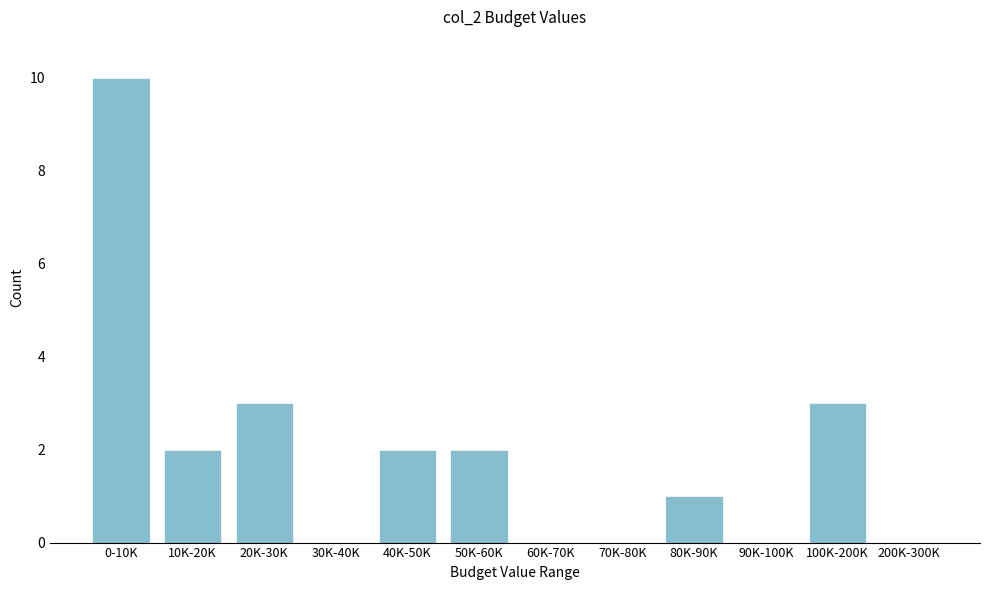

Reading right to left, transcribe all the data shown in this chart.

200K-300K=0	100K-200K=3	90K-100K=0	80K-90K=1	70K-80K=0	60K-70K=0	50K-60K=2	40K-50K=2	30K-40K=0	20K-30K=3	10K-20K=2	0-10K=10